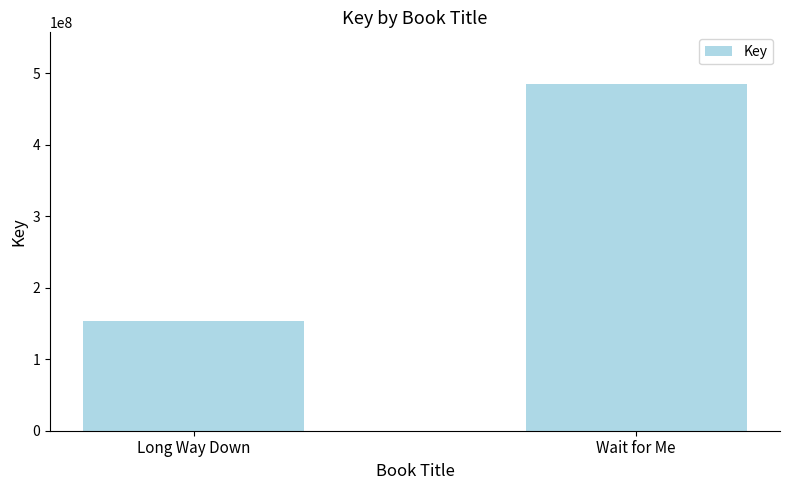

The chart shows a value of 312603879 at Wait for Me. True or false?

False